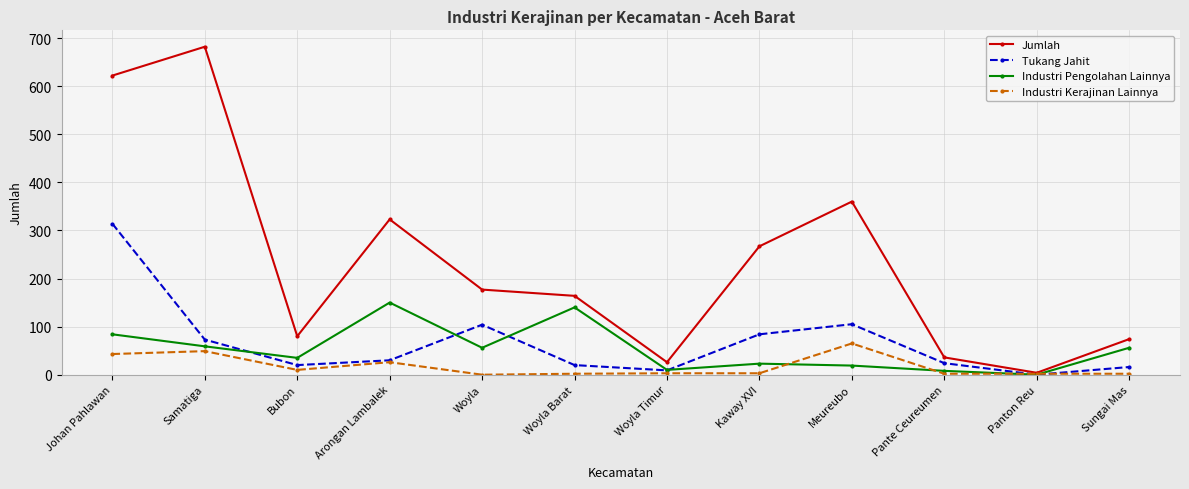

What is the sum of all Tukang Jahit values?

799